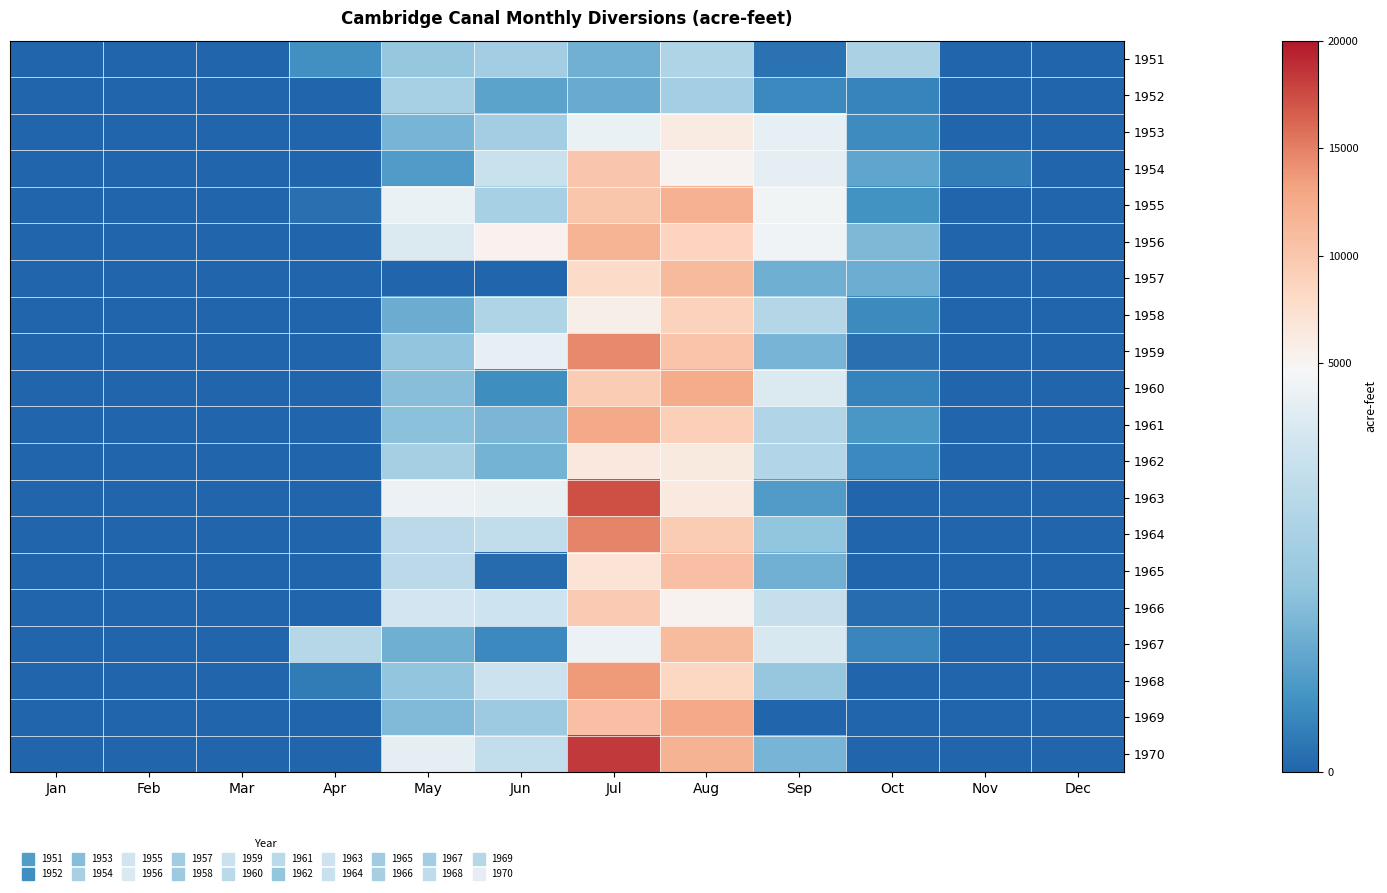

Reading left to right, what are all the values shown in this chart?

1951: Jan=0	Feb=0	Mar=0	Apr=563	May=1585	Jun=1837	Jul=1129	Aug=2069	Sep=178	Oct=1985	Nov=0	Dec=0
1952: Jan=0	Feb=0	Mar=0	Apr=0	May=1936	Jun=912	Jul=1032	Aug=1872	Sep=484	Oct=407	Nov=0	Dec=0
1953: Jan=0	Feb=0	Mar=0	Apr=0	May=1210	Jun=1811	Jul=3536	Aug=6073	Sep=3172	Oct=536	Nov=0	Dec=0
1954: Jan=0	Feb=0	Mar=0	Apr=0	May=756	Jun=2563	Jul=10026	Aug=5167	Sep=3065	Oct=956	Nov=327	Dec=0
1955: Jan=0	Feb=0	Mar=0	Apr=147	May=3646	Jun=1928	Jul=10058	Aug=11996	Sep=4181	Oct=589	Nov=0	Dec=0
1956: Jan=0	Feb=0	Mar=0	Apr=0	May=2870	Jun=5336	Jul=11742	Aug=8628	Sep=4040	Oct=1276	Nov=0	Dec=0
1957: Jan=0	Feb=0	Mar=0	Apr=0	May=0	Jun=0	Jul=8005	Aug=11220	Sep=1109	Oct=1097	Nov=0	Dec=0
1958: Jan=0	Feb=0	Mar=0	Apr=0	May=1059	Jun=2065	Jul=5722	Aug=8858	Sep=2176	Oct=500	Nov=0	Dec=0
1959: Jan=0	Feb=0	Mar=0	Apr=0	May=1525	Jun=3297	Jul=14463	Aug=10173	Sep=1208	Oct=141	Nov=0	Dec=0
1960: Jan=0	Feb=0	Mar=0	Apr=0	May=1400	Jun=540	Jul=9450	Aug=12540	Sep=2860	Oct=380	Nov=0	Dec=0
1961: Jan=0	Feb=0	Mar=0	Apr=0	May=1438	Jun=1261	Jul=12591	Aug=9124	Sep=2089	Oct=684	Nov=0	Dec=0
1962: Jan=0	Feb=0	Mar=0	Apr=0	May=1898	Jun=1176	Jul=6458	Aug=6294	Sep=2114	Oct=488	Nov=0	Dec=0
1963: Jan=0	Feb=0	Mar=0	Apr=0	May=3681	Jun=3529	Jul=17318	Aug=6430	Sep=768	Oct=0	Nov=0	Dec=0
1964: Jan=0	Feb=0	Mar=0	Apr=0	May=2275	Jun=2398	Jul=14781	Aug=9489	Sep=1511	Oct=0	Nov=0	Dec=0
1965: Jan=0	Feb=0	Mar=0	Apr=0	May=2277	Jun=73	Jul=7087	Aug=10578	Sep=1127	Oct=0	Nov=0	Dec=0
1966: Jan=0	Feb=0	Mar=0	Apr=0	May=2729	Jun=2648	Jul=9604	Aug=5165	Sep=2489	Oct=105	Nov=0	Dec=0
1967: Jan=0	Feb=0	Mar=0	Apr=2189	May=1108	Jun=471	Jul=3683	Aug=11001	Sep=2797	Oct=445	Nov=0	Dec=0
1968: Jan=0	Feb=0	Mar=0	Apr=286	May=1529	Jun=2619	Jul=13755	Aug=8397	Sep=1601	Oct=0	Nov=0	Dec=0
1969: Jan=0	Feb=0	Mar=0	Apr=0	May=1328	Jun=1722	Jul=10679	Aug=12564	Sep=0	Oct=0	Nov=0	Dec=0
1970: Jan=0	Feb=0	Mar=0	Apr=0	May=3108	Jun=2436	Jul=18281	Aug=11844	Sep=1204	Oct=0	Nov=0	Dec=0